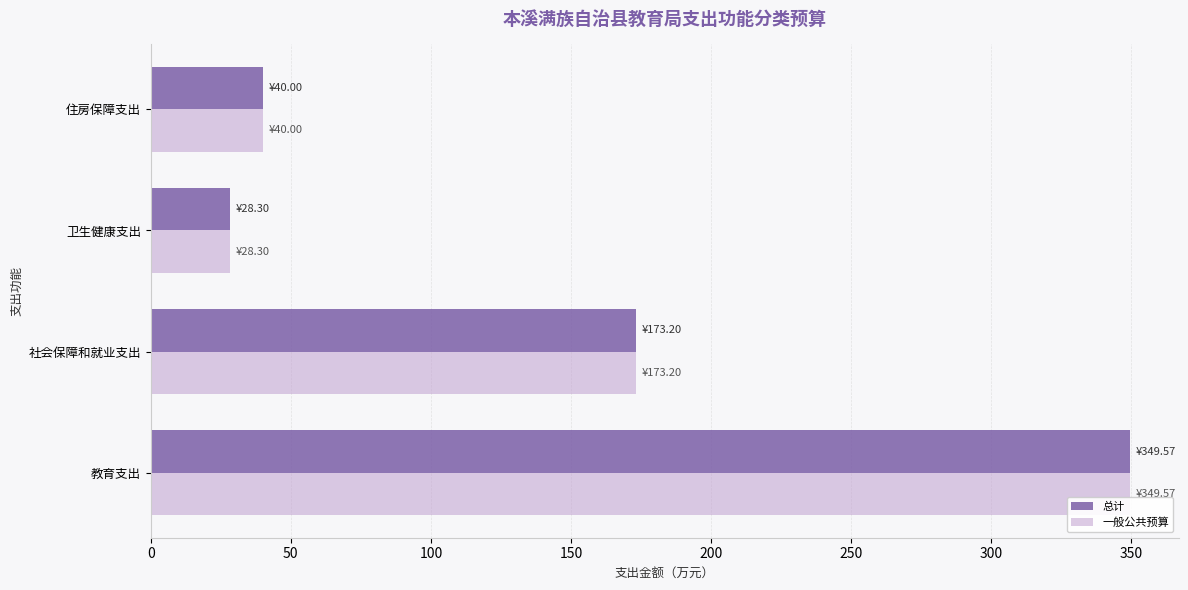

What is the sum of all 一般公共预算 values?

591.1